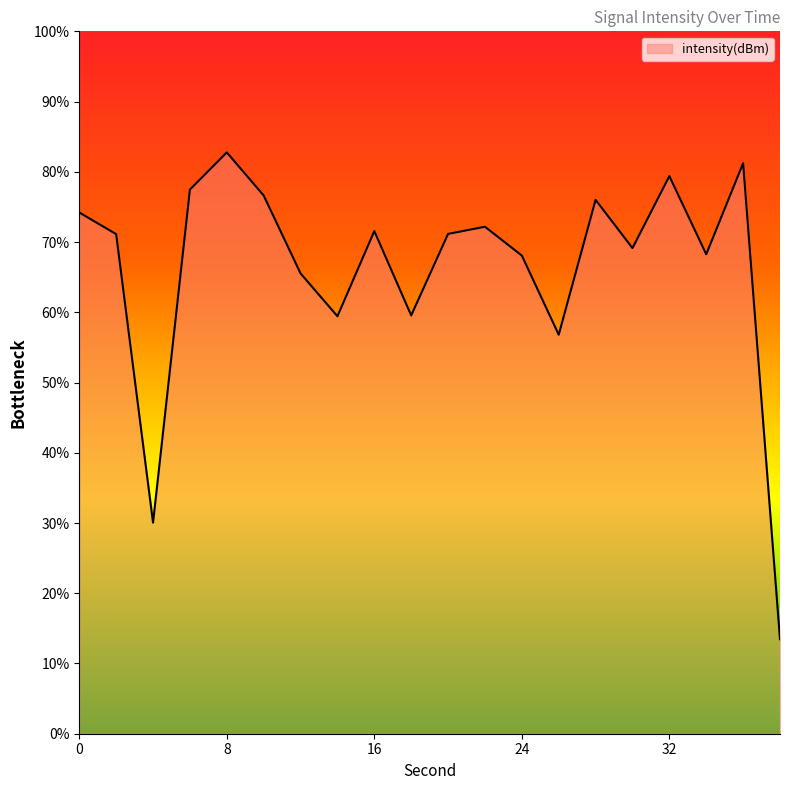

What is the difference between the maximum and minimum values?

69.3